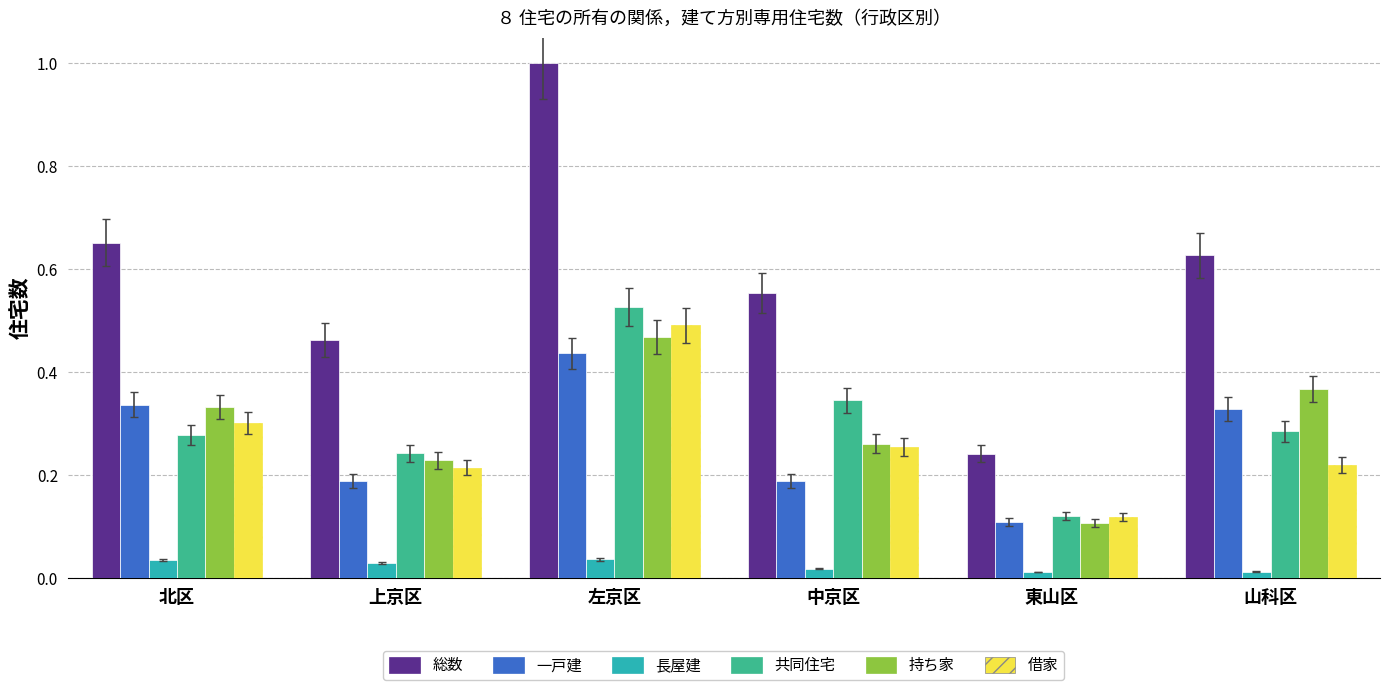

Which series has the largest total across all categories?

総数